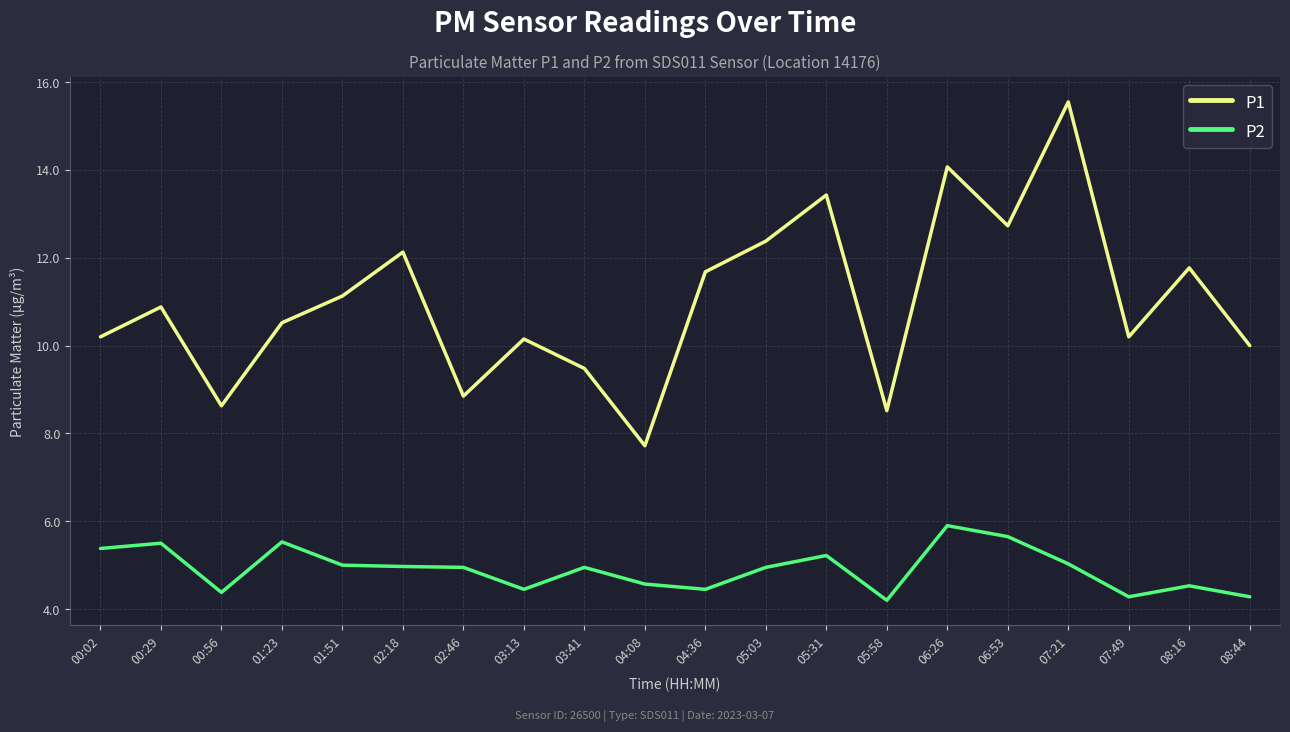

The P2 series shows 5.9 at 06:26. True or false?

True